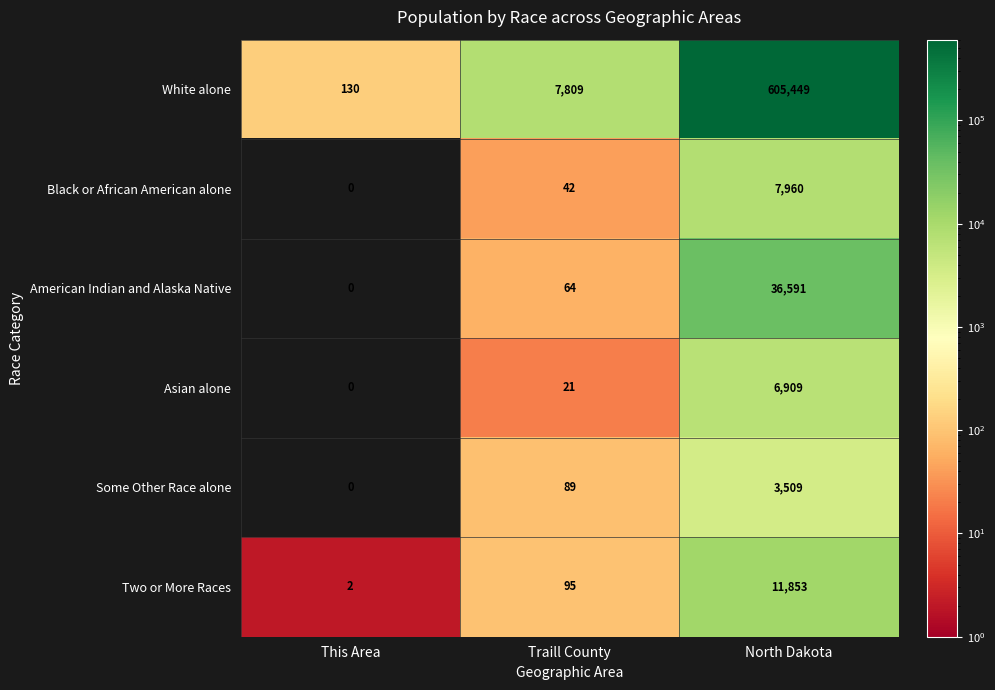

Which category has the highest value across all series?

North Dakota